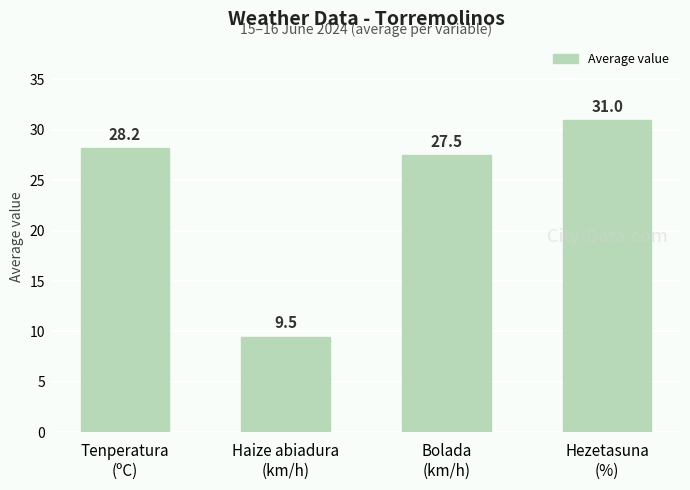

How many bars are there in total?

4